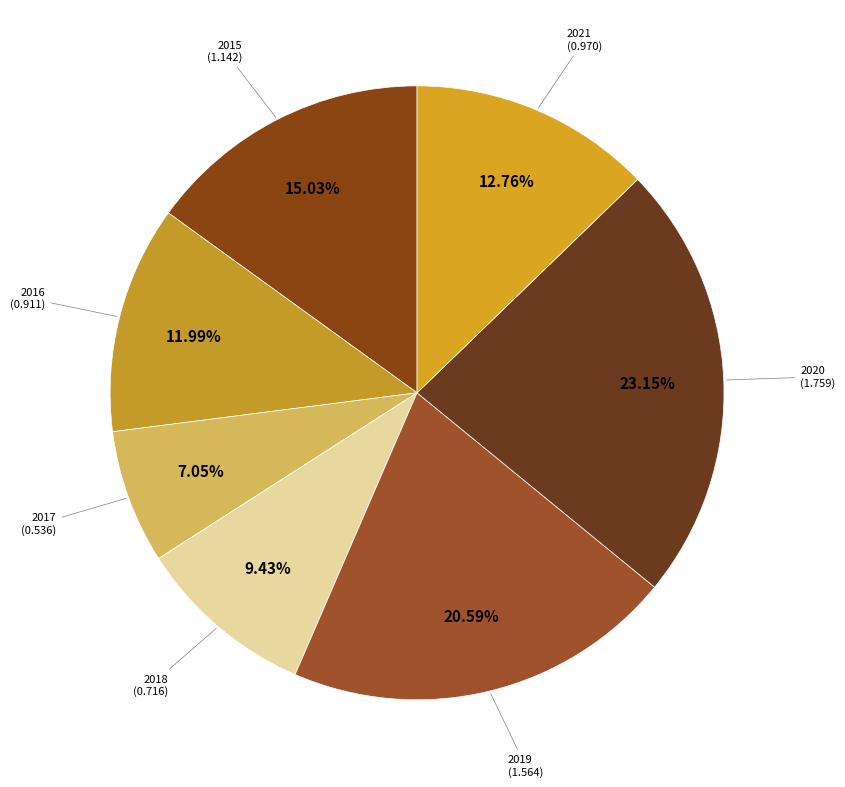

To the nearest percent, what is the average slice percentage?

14%